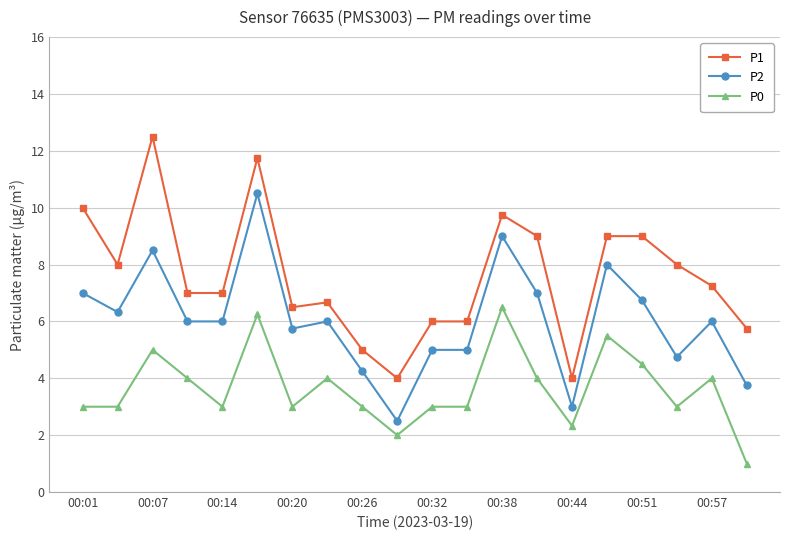

What is the value of the P0 point at the 10th from the left?

2.0